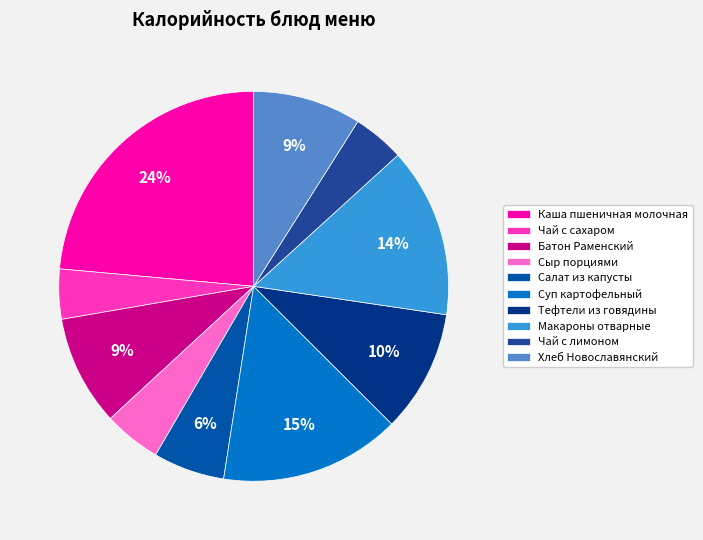

The Батон Раменский slice represents 1% of the pie. True or false?

False